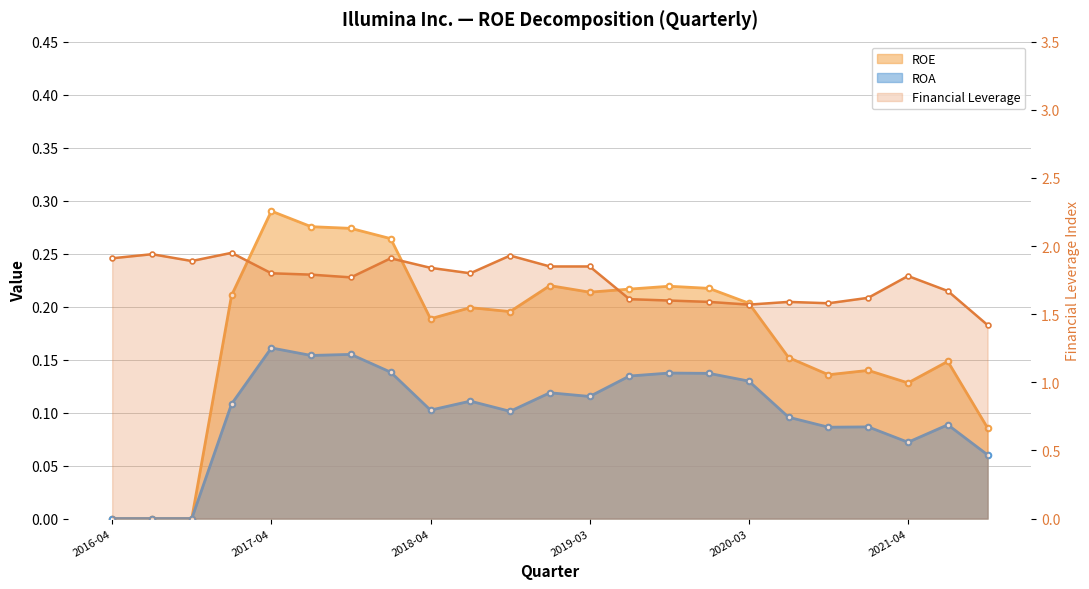

True or false: ROA and ROE cross at least once.

False